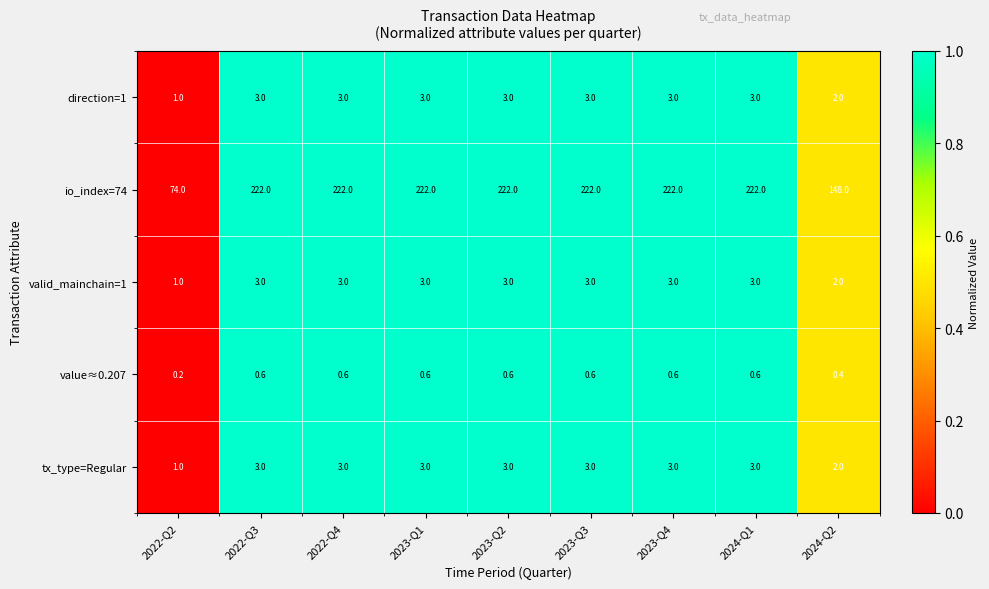

Is the value of value≈0.207 at 2022-Q4 greater than the value of io_index=74 at 2022-Q2?

No